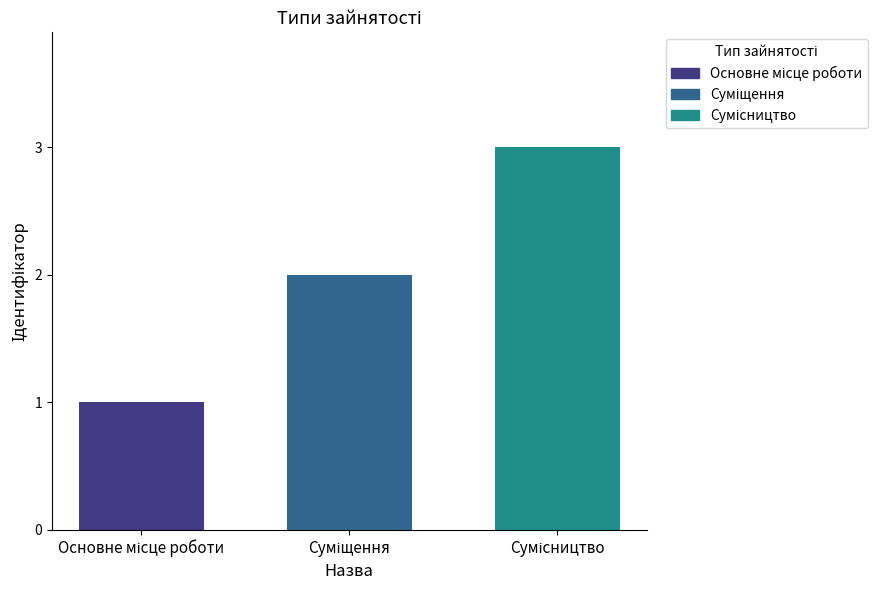

What is the sum of all values?

6